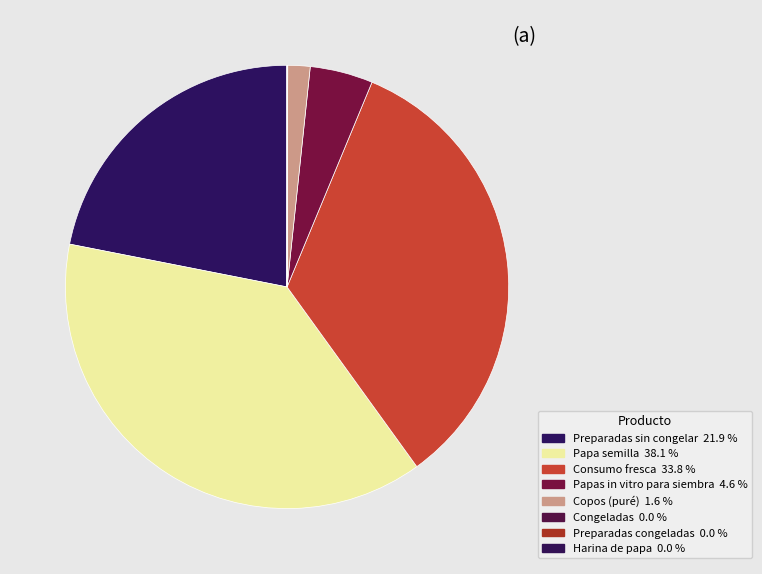

Rank the categories by value from lowest to highest.

Preparadas congeladas, Harina de papa, Congeladas, Copos (puré), Papas in vitro para siembra, Preparadas sin congelar, Consumo fresca, Papa semilla